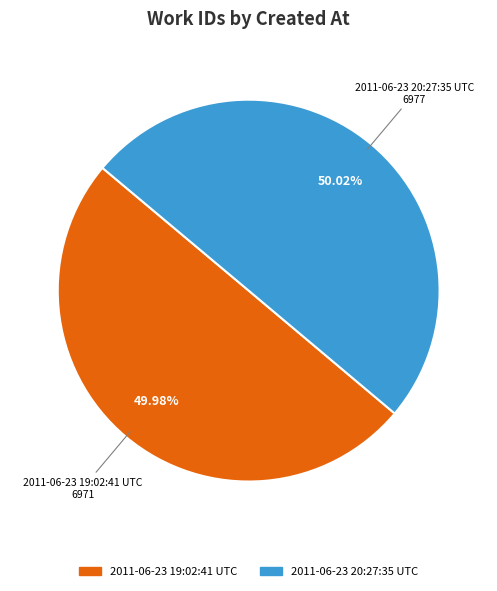

Combined, what portion of the pie is 2011-06-23 19:02:41 UTC and 2011-06-23 20:27:35 UTC?

100.0%